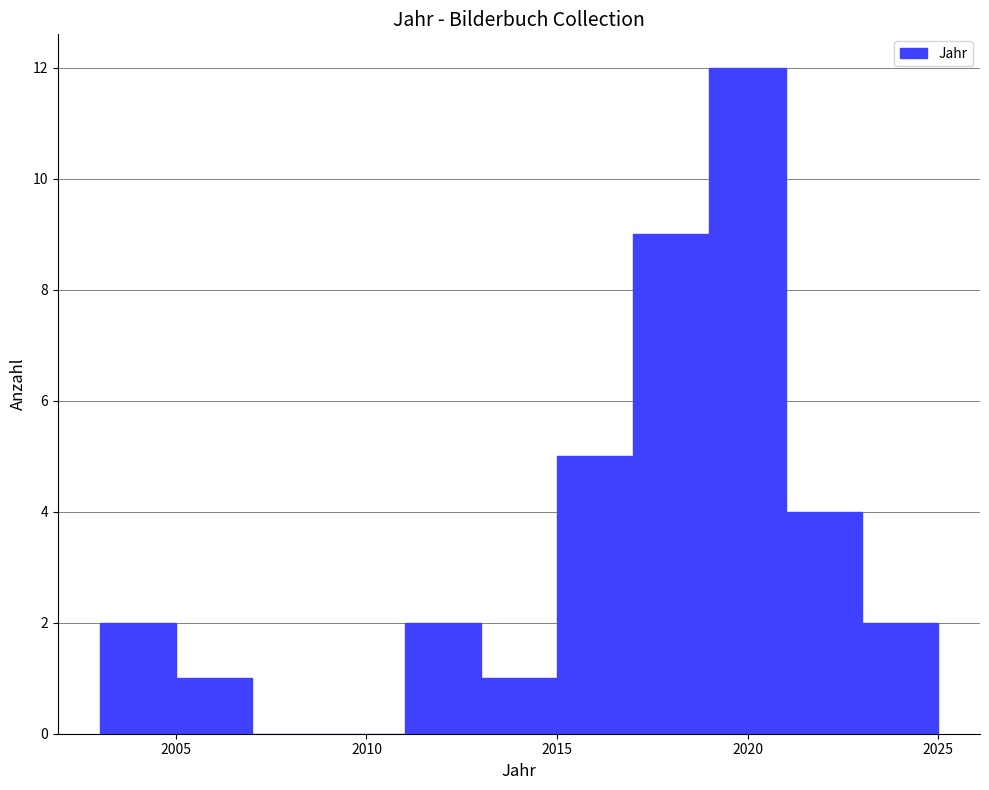

How tall is the bar that spans 2021 to 2023 on the x-axis? The values are not printed on the chart, so give them approximately, as read against the axis.

4